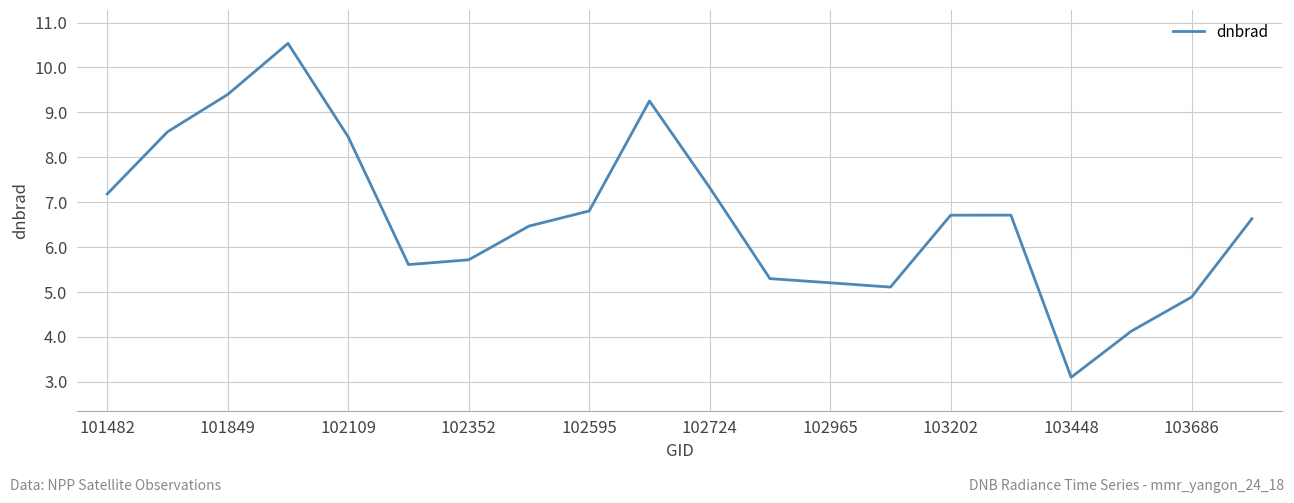

What is the difference between the maximum and minimum values?

7.4